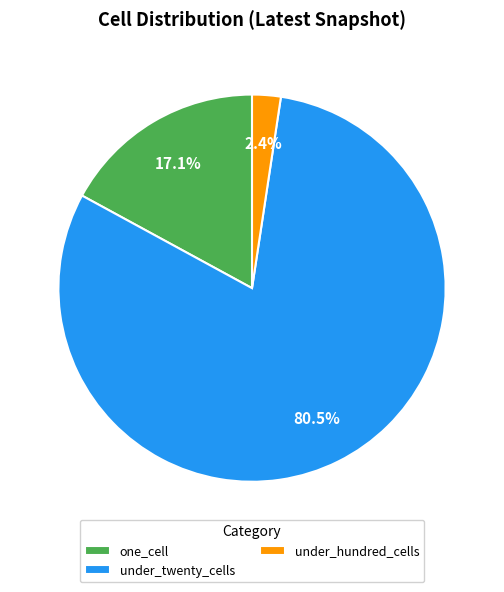

Between under_twenty_cells and under_hundred_cells, which is larger?

under_twenty_cells